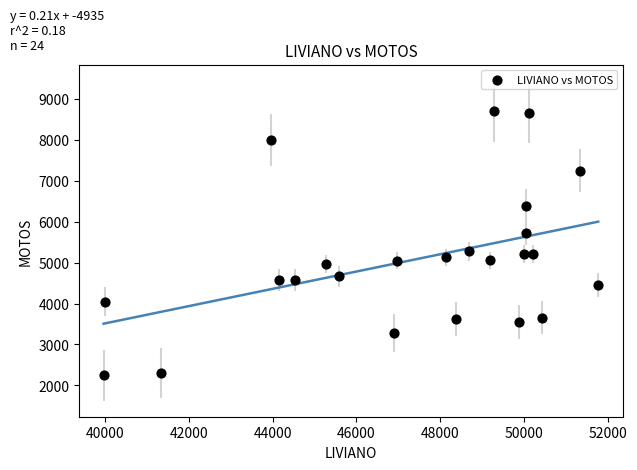

What is the range of X values (max minus min)?

11800